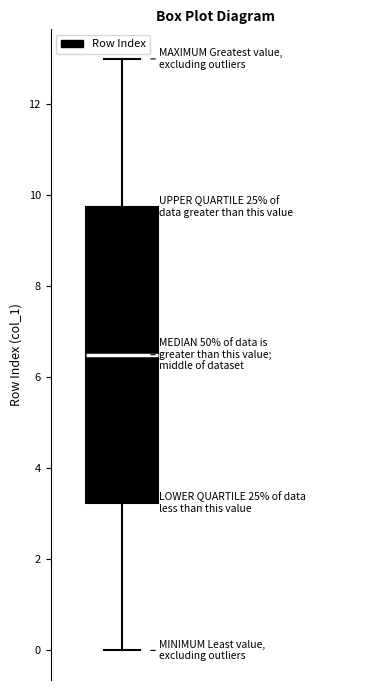

Where does the upper whisker of the box end on the y-axis? The values are not printed on the chart, so give them approximately, as read against the axis.

13.0